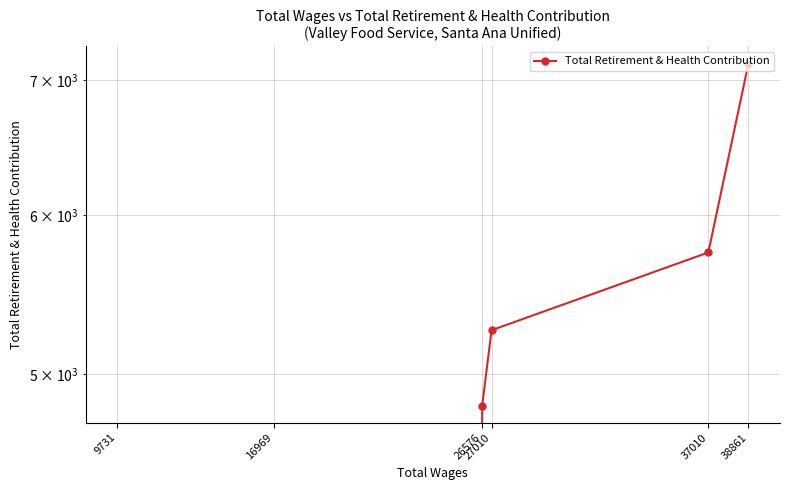

Reading left to right, list all the values displayed in this chart.

38861=7133	37010=5747	27010=5258	26576=4824	16969=0	9731=0